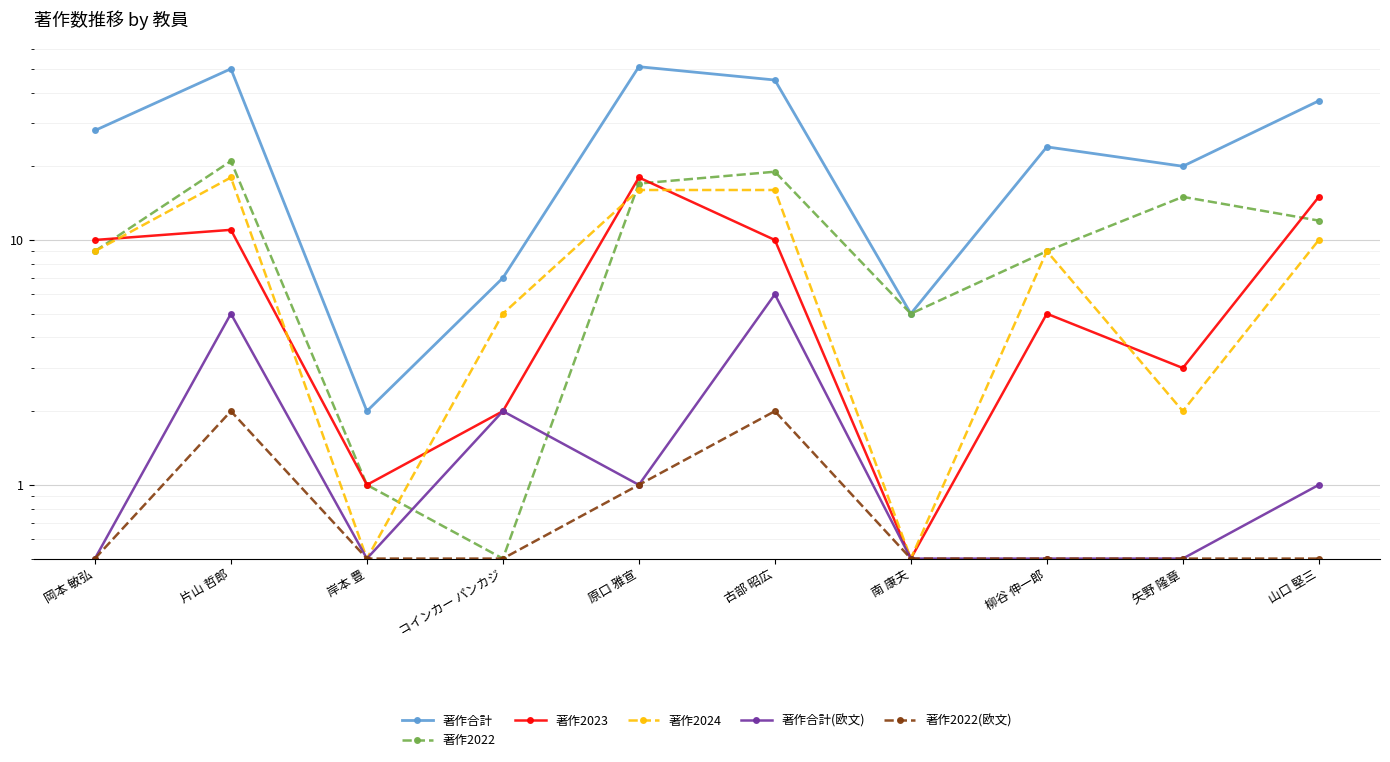

Reading right to left, what are all the values shown in this chart?

著作合計: 37.0	20.0	24.0	5.0	45.0	51.0	7.0	2.0	50.0	28.0
著作2022: 12.0	15.0	9.0	5.0	19.0	17.0	0.5	1.0	21.0	9.0
著作2023: 15.0	3.0	5.0	0.5	10.0	18.0	2.0	1.0	11.0	10.0
著作2024: 10.0	2.0	9.0	0.5	16.0	16.0	5.0	0.5	18.0	9.0
著作合計(欧文): 1.0	0.5	0.5	0.5	6.0	1.0	2.0	0.5	5.0	0.5
著作2022(欧文): 0.5	0.5	0.5	0.5	2.0	1.0	0.5	0.5	2.0	0.5